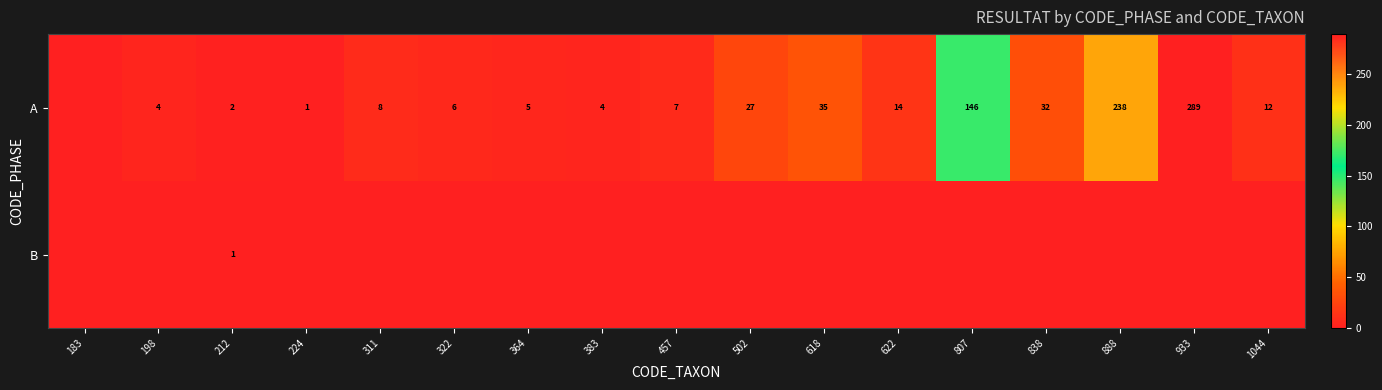

At which category does the chart reach its minimum across all series?

183